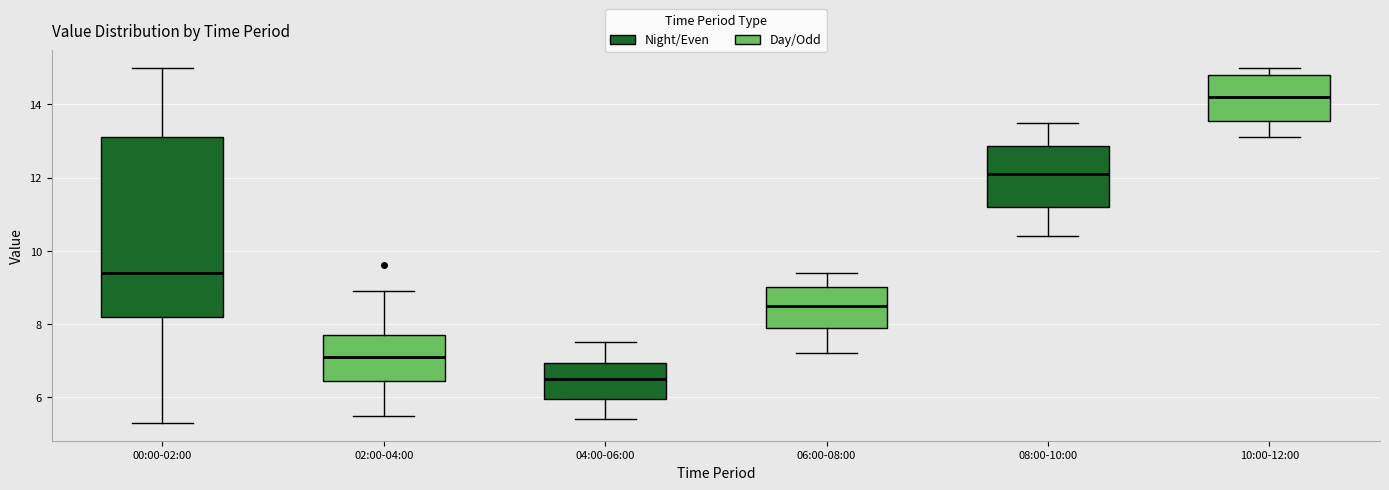

Where does the median line of the box for 04:00-06:00 sit on the y-axis? The values are not printed on the chart, so give them approximately, as read against the axis.

6.6